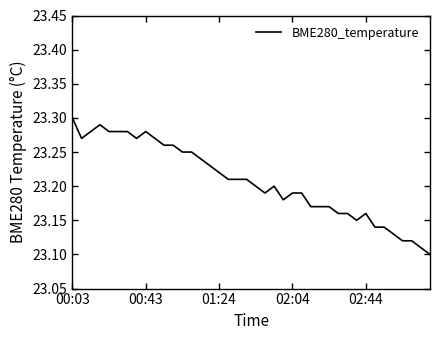

How many values are between 23 and 24?

40